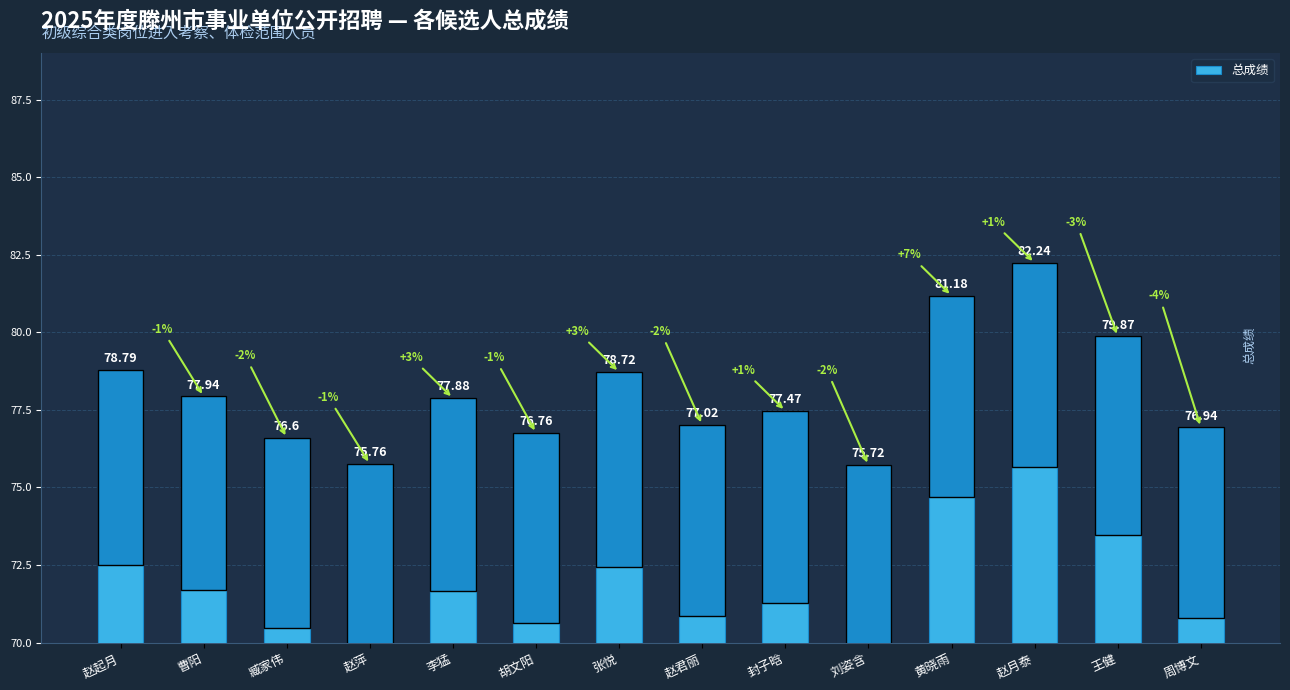

What is the difference between the values at 赵君丽 and 周博文?

0.1